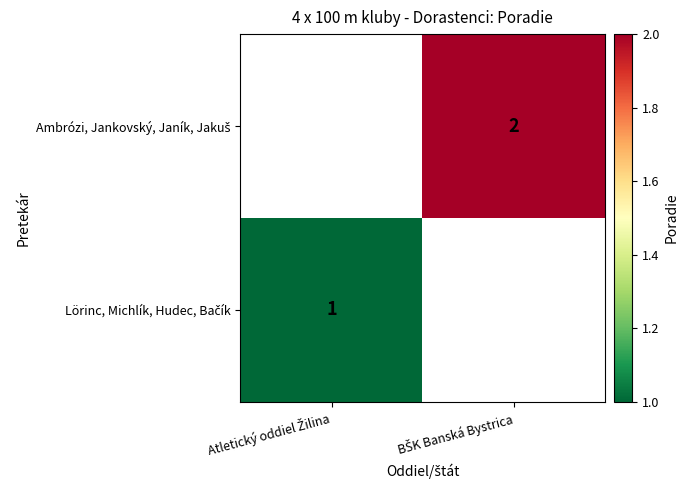

Rank the series by their maximum value, from lowest to highest.

Lörinc, Michlík, Hudec, Bačík, Ambrózi, Jankovský, Janík, Jakuš